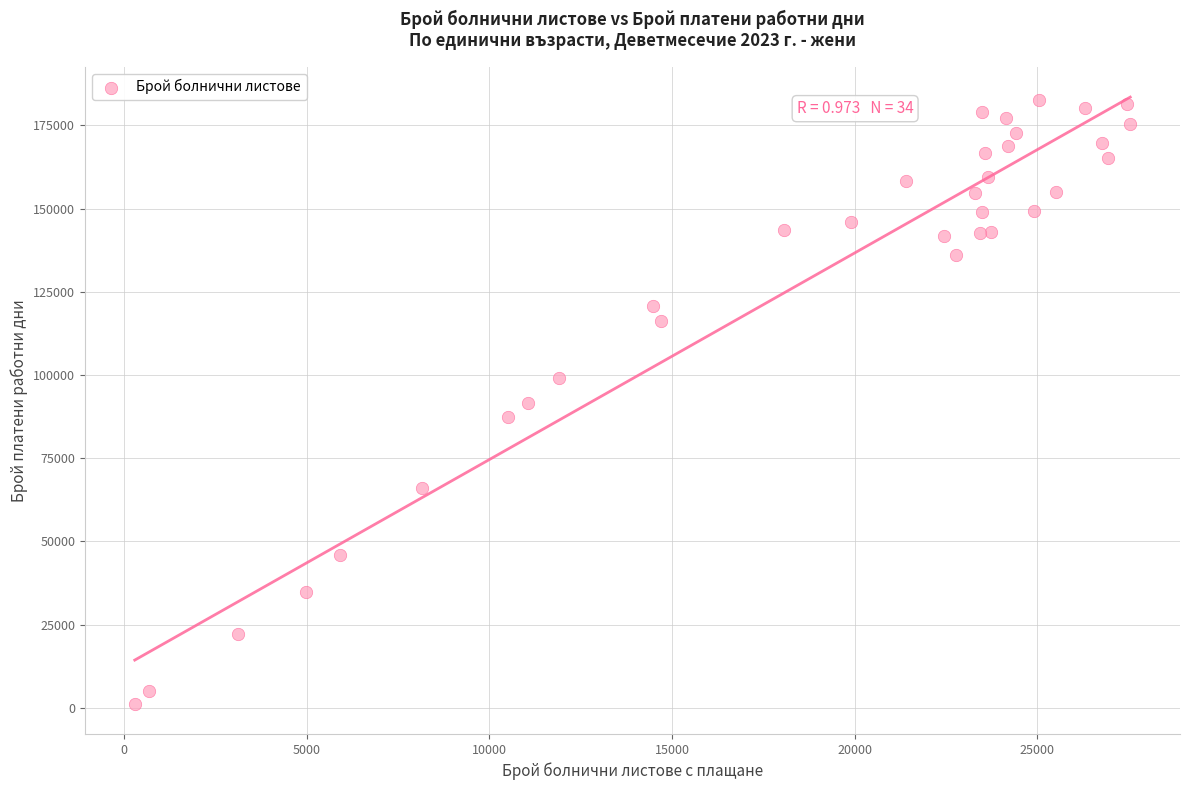

What is the range of Y values (max minus min)?

181389